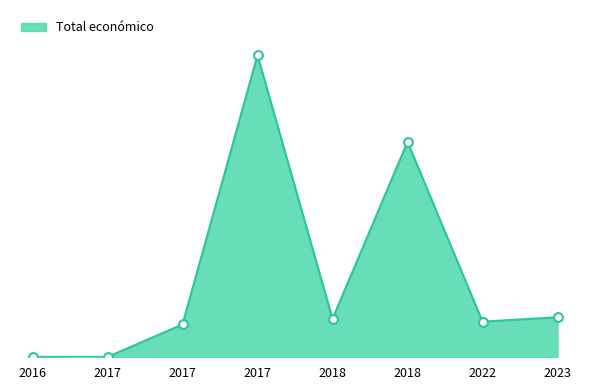

Approximately how many times larger is the value at 2018 compared to 2022?

6.0